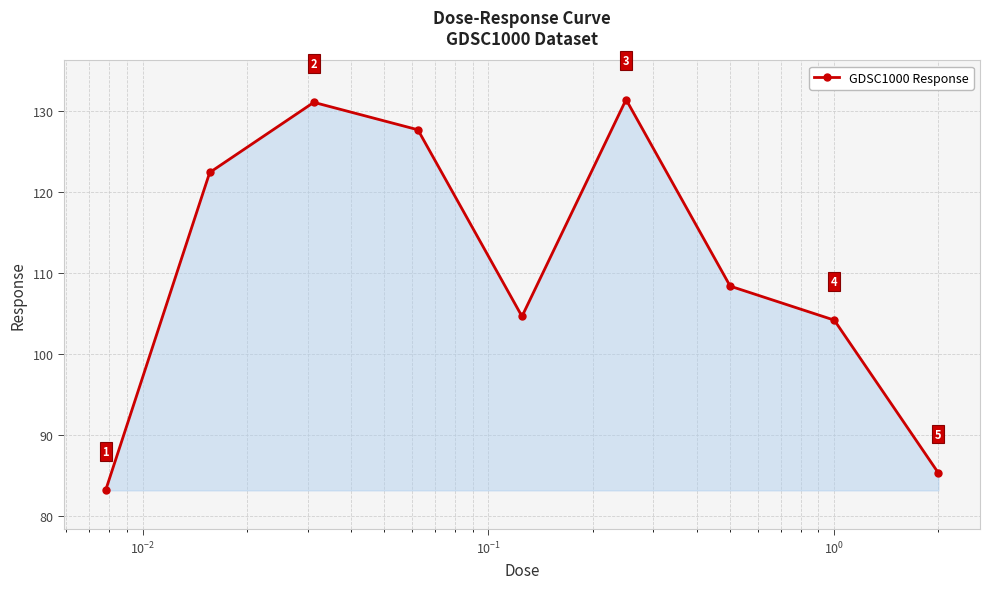

True or false: the data has more than 2 interior local peaks.

False